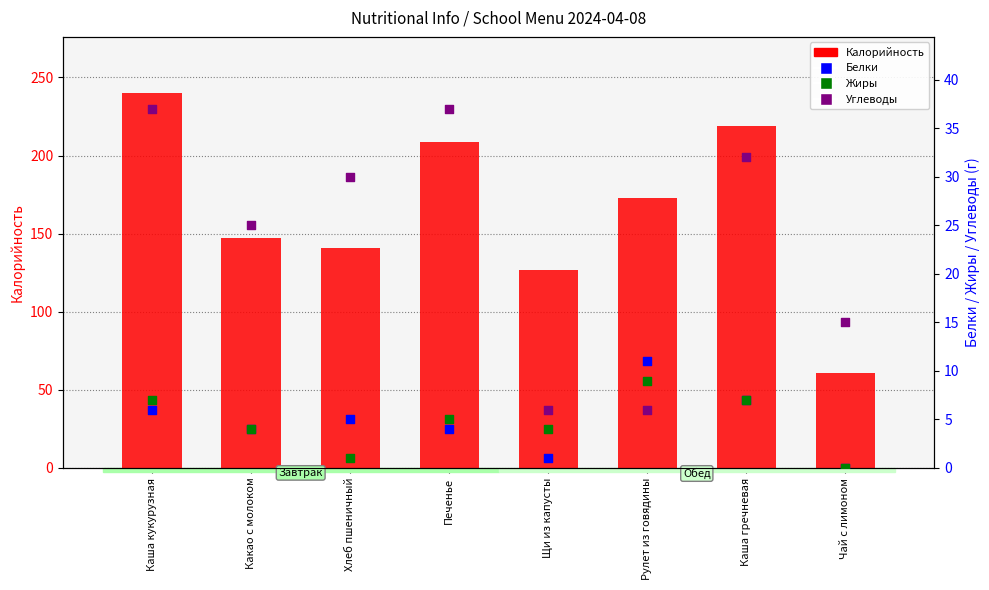

What is the total value across all series at Рулет из говядины?

199